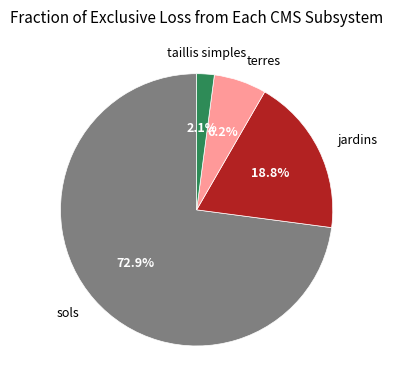

Do jardins and taillis simples together represent more than half of the pie?

No